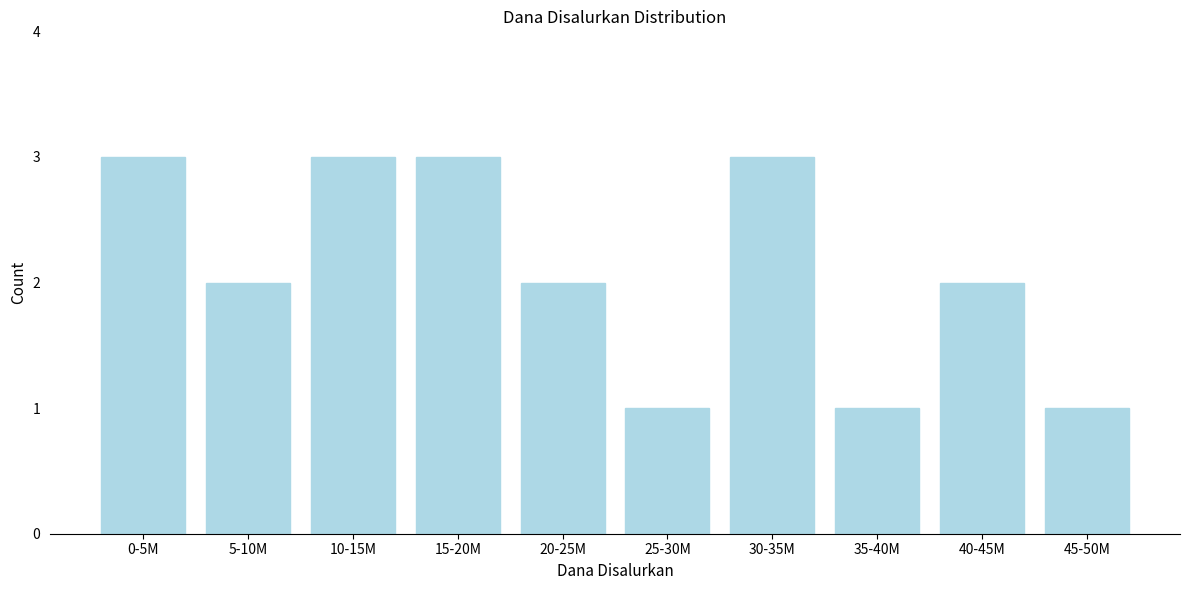

Reading right to left, what are all the values shown in this chart?

45-50M=1	40-45M=2	35-40M=1	30-35M=3	25-30M=1	20-25M=2	15-20M=3	10-15M=3	5-10M=2	0-5M=3